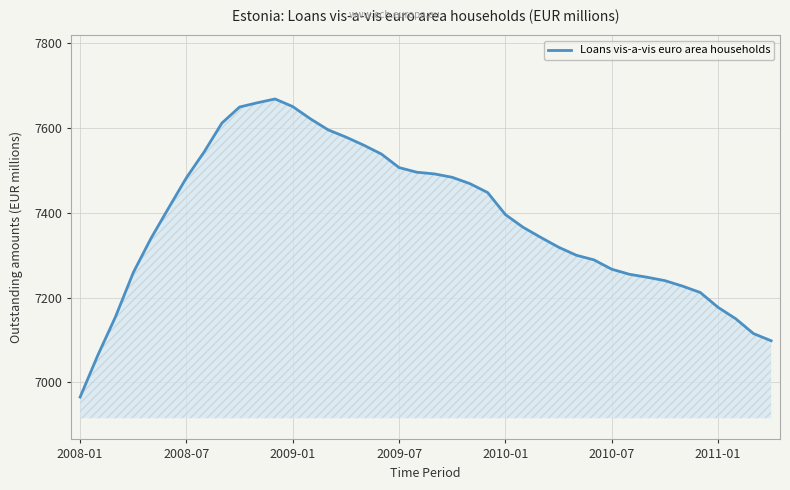

What is the maximum value shown in the chart?

7669